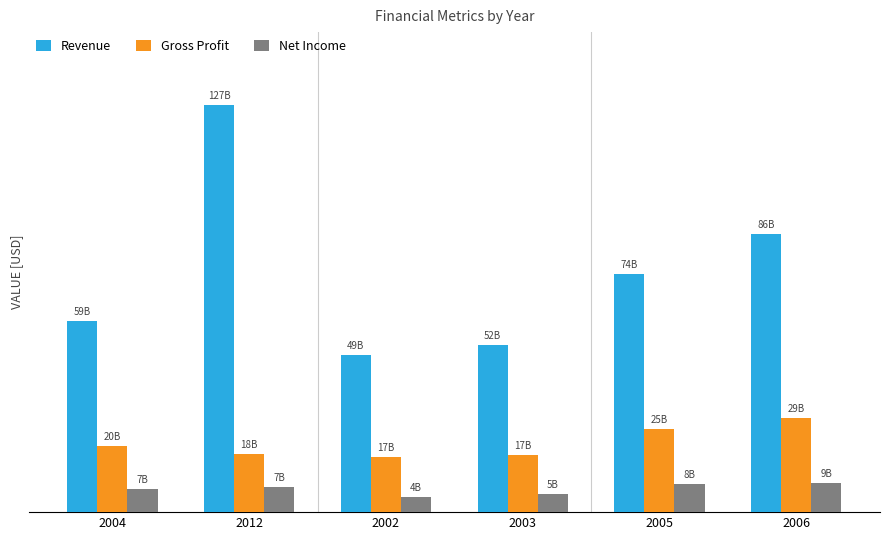

What is the spread (max minus min) of values at 2004?

52367165520